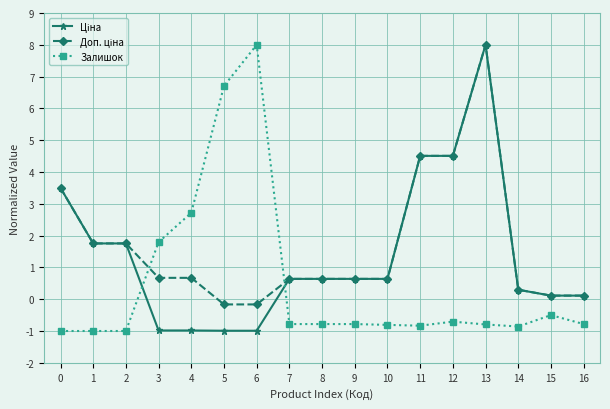

What is the greatest value displayed?

8.0